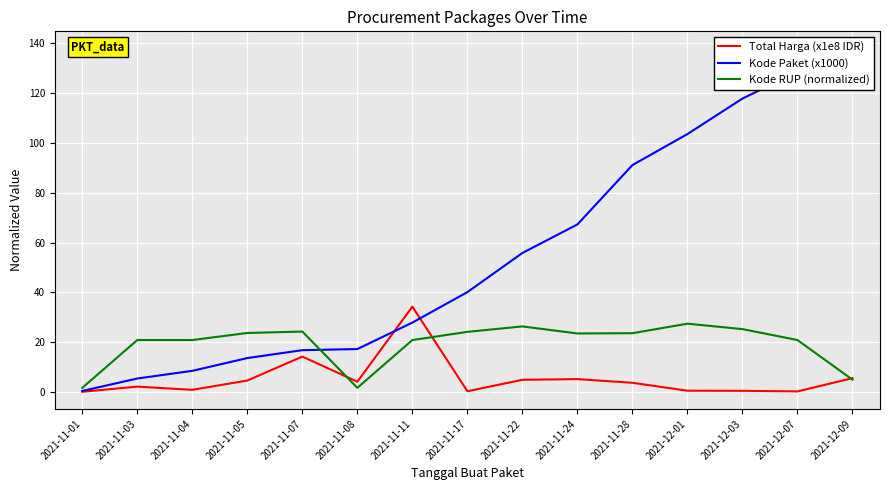

Reading left to right, what are all the values shown in this chart?

Total Harga (x1e8 IDR): 2021-11-01=0.1	2021-11-03=2.2	2021-11-04=0.9	2021-11-05=4.6	2021-11-07=14.3	2021-11-08=4.2	2021-11-11=34.3	2021-11-17=0.3	2021-11-22=4.9	2021-11-24=5.2	2021-11-28=3.7	2021-12-01=0.6	2021-12-03=0.5	2021-12-07=0.3	2021-12-09=5.6
Kode Paket (x1000): 2021-11-01=0.5	2021-11-03=5.4	2021-11-04=8.5	2021-11-05=13.7	2021-11-07=16.8	2021-11-08=17.3	2021-11-11=27.9	2021-11-17=40.1	2021-11-22=55.8	2021-11-24=67.3	2021-11-28=91.1	2021-12-01=103.5	2021-12-03=117.8	2021-12-07=128.5	2021-12-09=137.9
Kode RUP (normalized): 2021-11-01=1.7	2021-11-03=20.9	2021-11-04=20.9	2021-11-05=23.7	2021-11-07=24.3	2021-11-08=1.7	2021-11-11=20.9	2021-11-17=24.2	2021-11-22=26.4	2021-11-24=23.5	2021-11-28=23.6	2021-12-01=27.5	2021-12-03=25.3	2021-12-07=20.9	2021-12-09=5.0